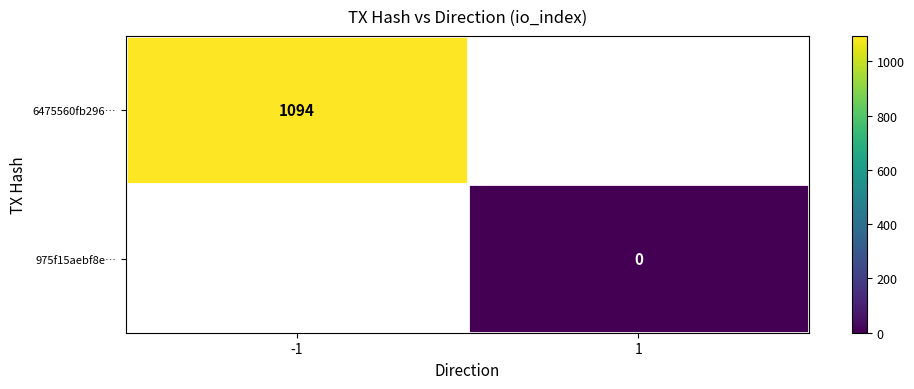

True or false: 6475560fb296… has a value of 299 at -1.

False